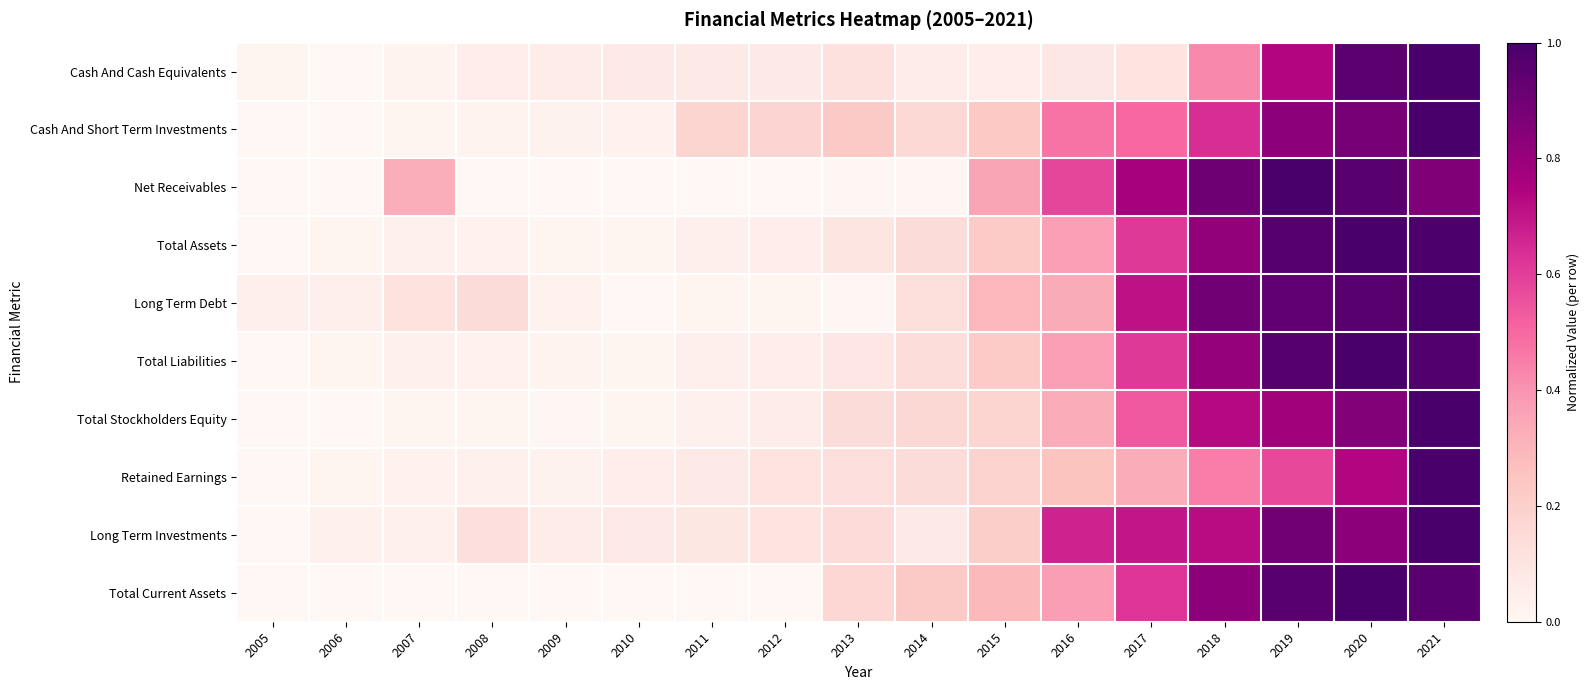

What is the total value across all series at 2019?

8.6